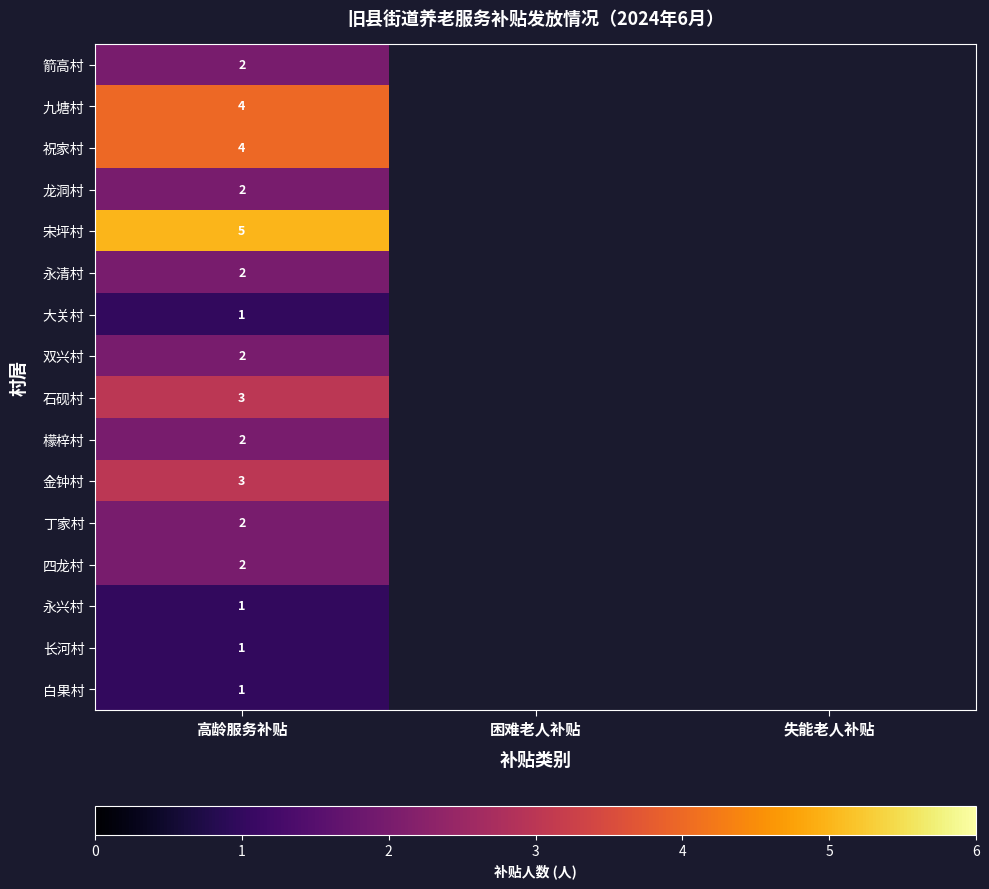

Which has a higher value, 失能老人补贴 or 高龄服务补贴?

高龄服务补贴